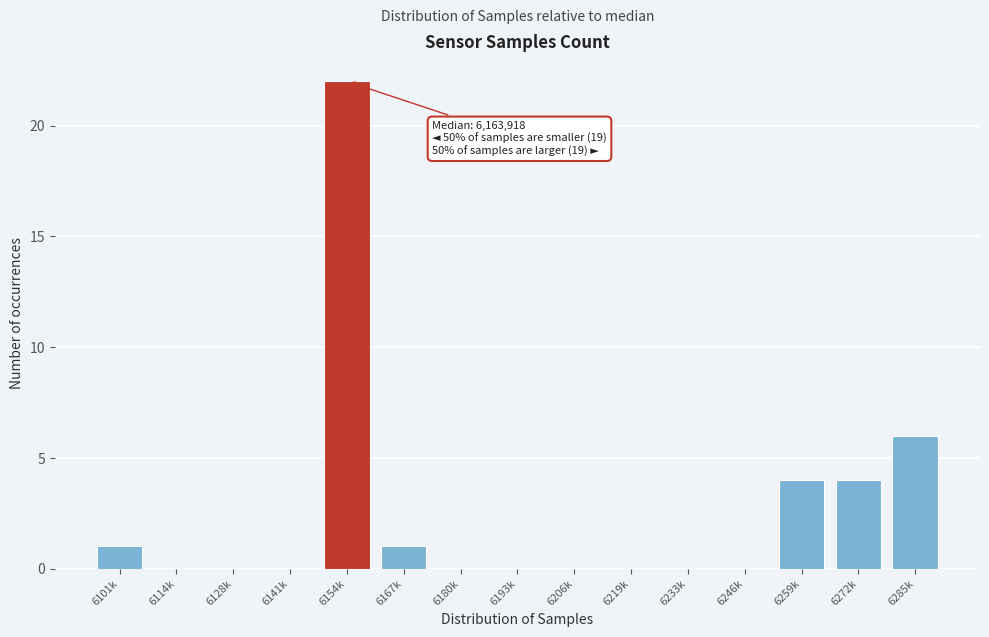

Reading left to right, transcribe all the data shown in this chart.

6101k=1	6114k=0	6128k=0	6141k=0	6154k=22	6167k=1	6180k=0	6193k=0	6206k=0	6219k=0	6233k=0	6246k=0	6259k=4	6272k=4	6285k=6